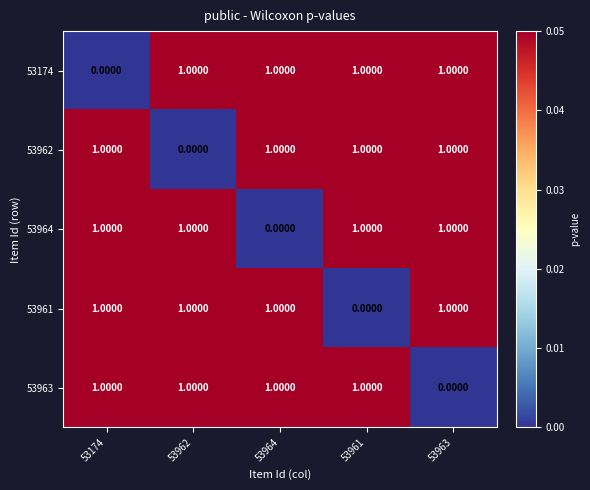

At how many categories does at least one series exceed 0?

5